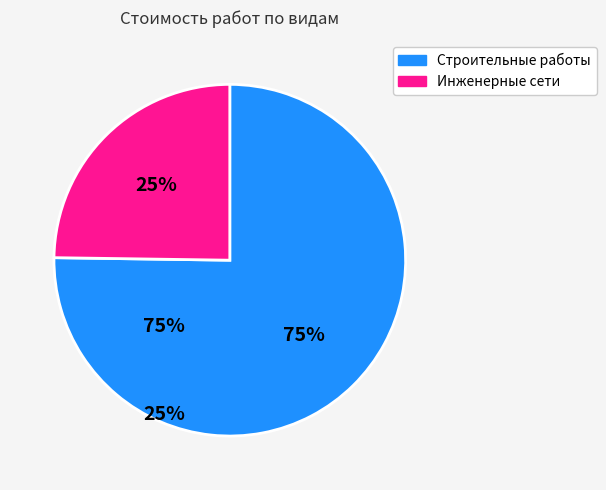

To the nearest percent, what is the difference between the largest and smallest slice percentages?

50%